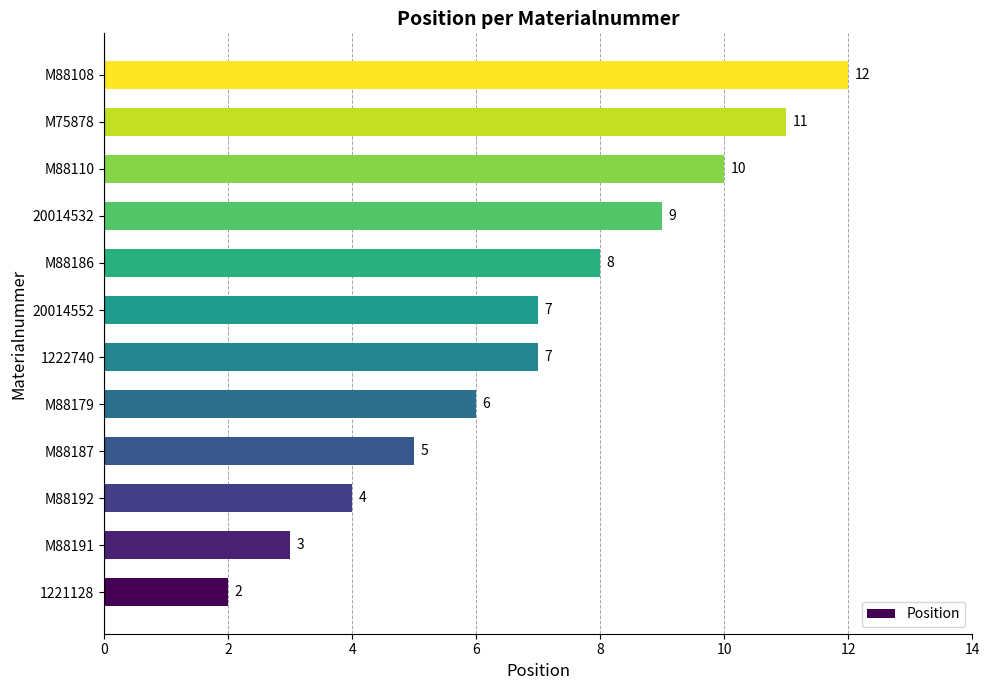

Read the value at M88187.

5